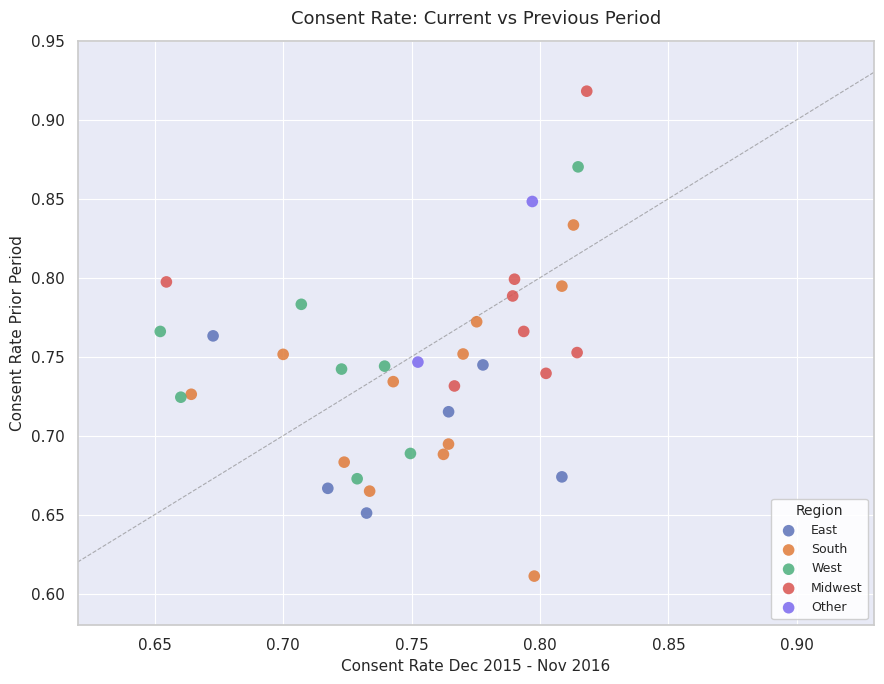

Which series contains the highest Y value?

Midwest